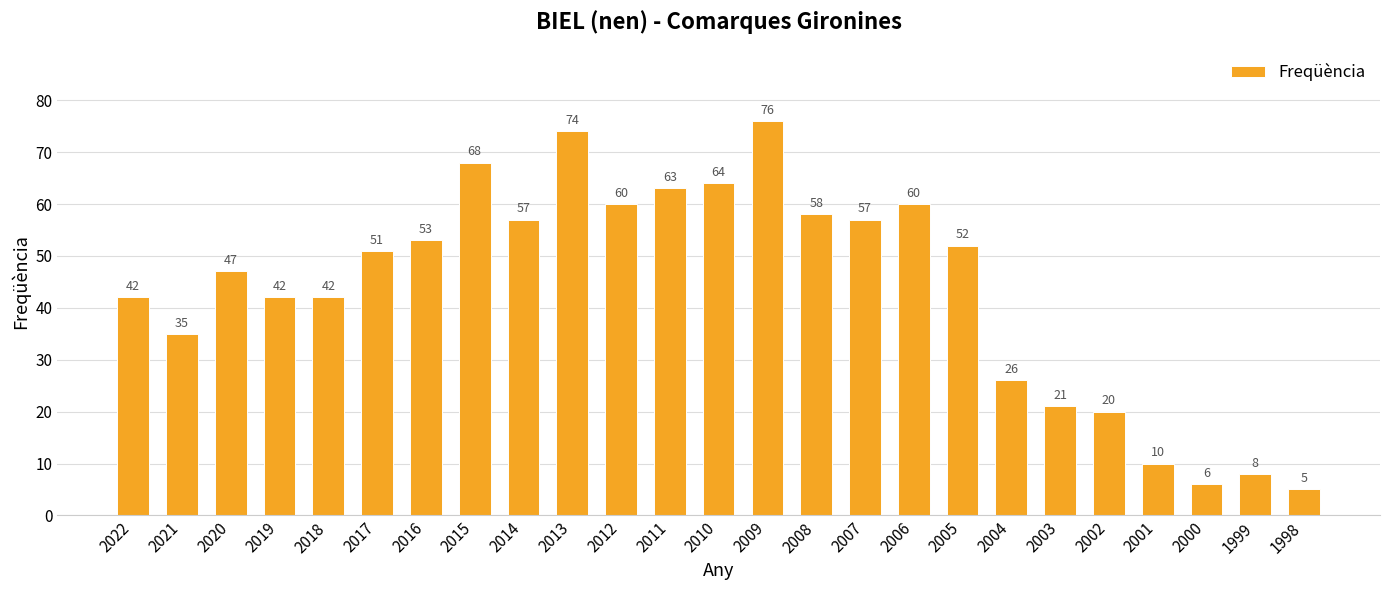

What is the difference between the second highest and minimum values?

69